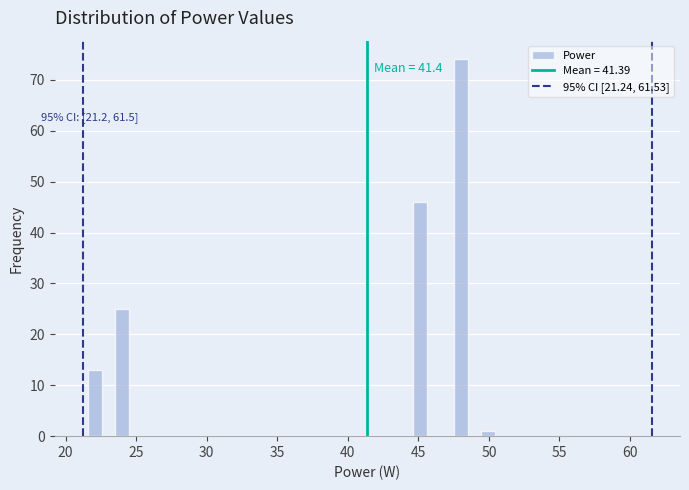

Read against the x-axis, roughly where is the centre of the tallest bar?

48.0